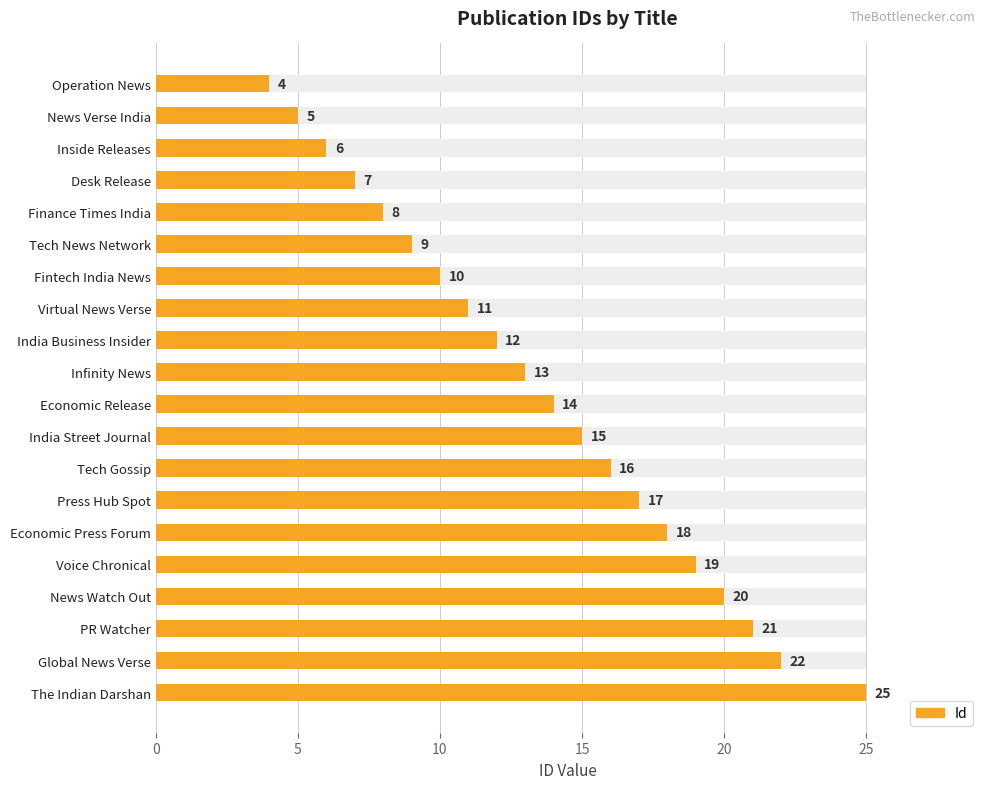

Where does the data first go above 14?

India Street Journal